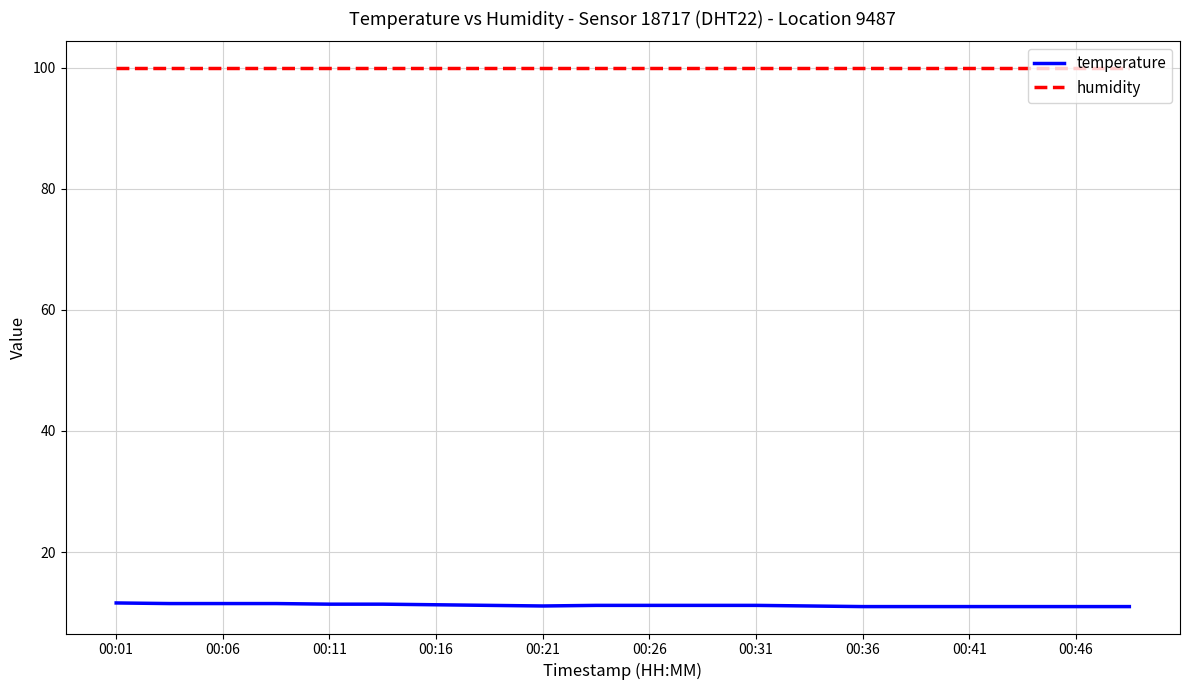

What is the minimum value shown in the chart?

11.0